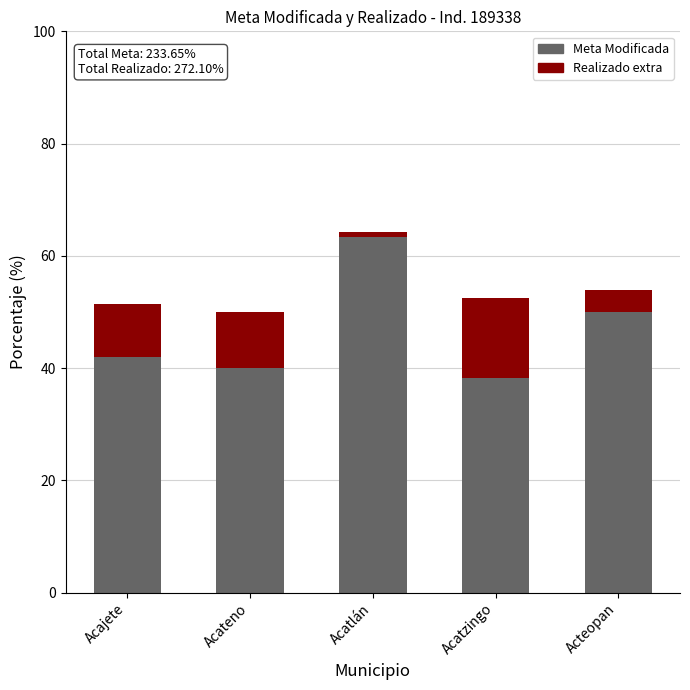

Which category has the highest value in the Meta Modificada series?

Acatlán